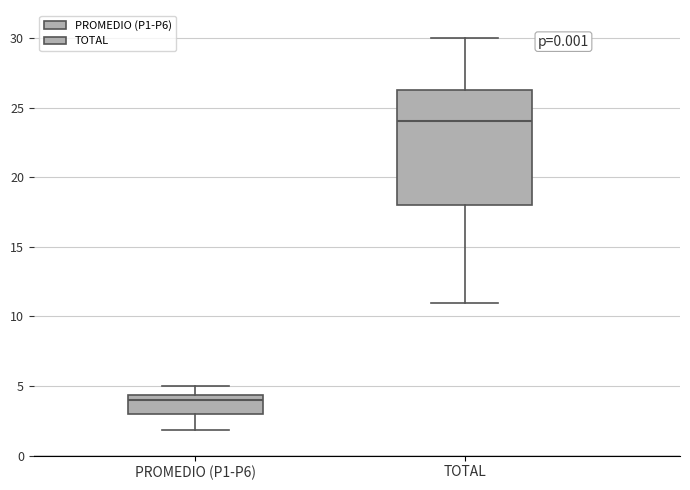

Reading left to right, transcribe this box plot: for each box, give where its median line is, the range the box spans, and where its two whiskers end, as read against the y-axis. The values are not printed on the chart, so give them approximately, as read against the axis.

PROMEDIO (P1-P6): median 4.0, box 3.0 to 4.5, whiskers 2.0 to 5.0
TOTAL: median 24.0, box 18.0 to 26.5, whiskers 11.0 to 30.0